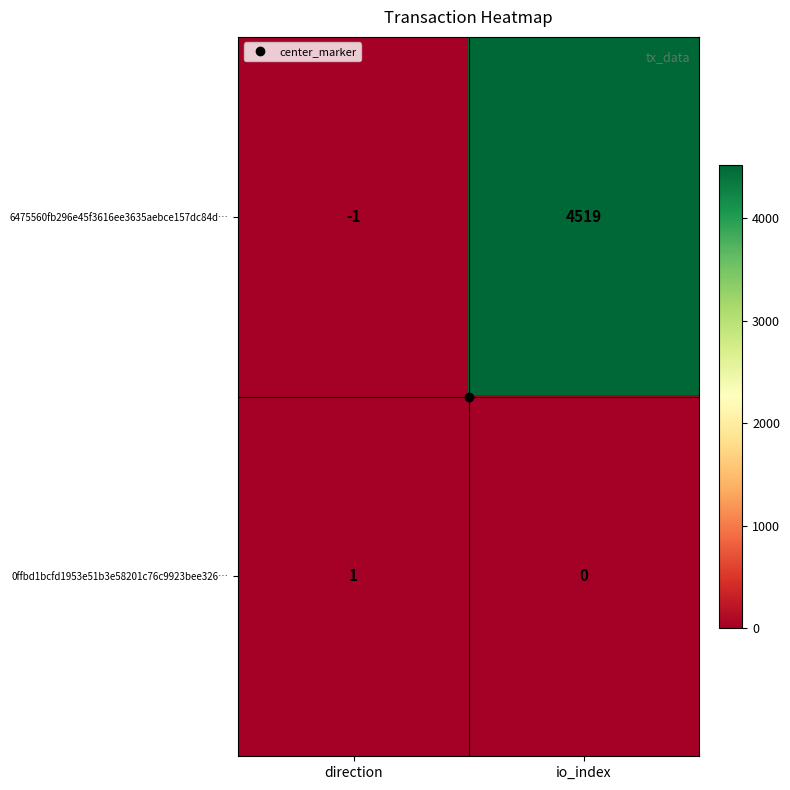

Which series has the largest range (max minus min)?

6475560fb296e45f3616ee3635aebce157dc84d…